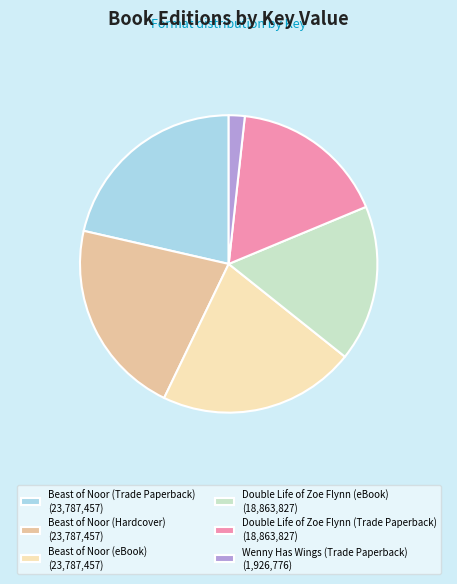

Approximately how many times larger is the value at Beast of Noor (eBook) compared to Double Life of Zoe Flynn (eBook)?

1.3